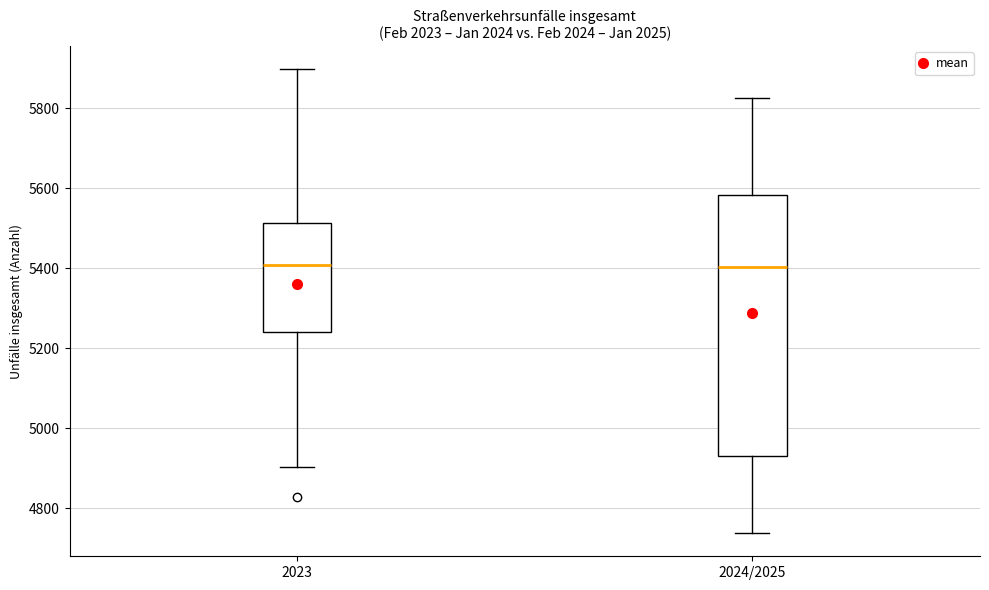

Reading left to right, read every box against the y-axis: the position of its median line, the range the box covers, and the ends of its whiskers. The values are not printed on the chart, so give them approximately, as read against the axis.

2023: median 5400, box 5240 to 5520, whiskers 4900 to 5900
2024/2025: median 5400, box 4940 to 5580, whiskers 4740 to 5820